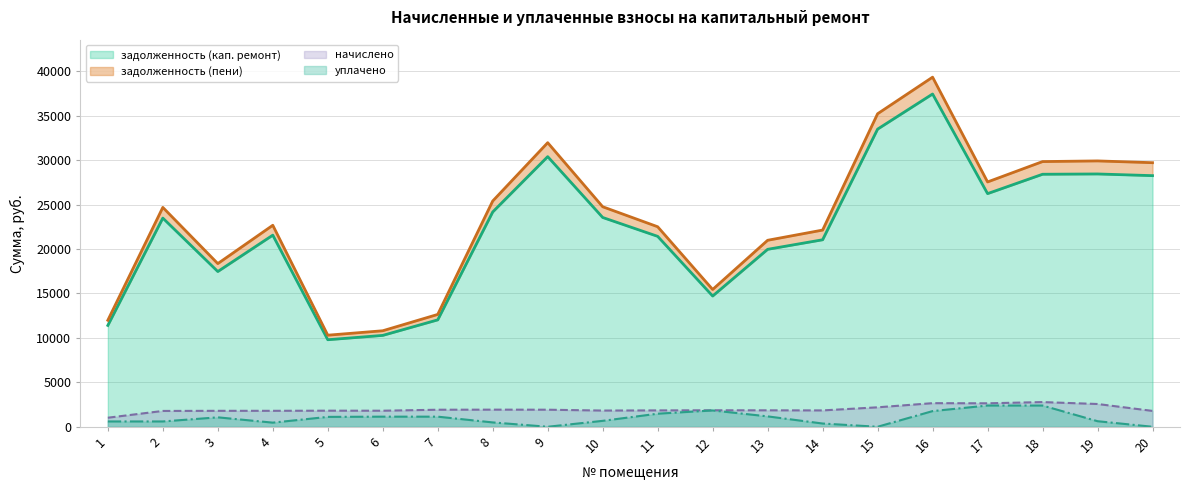

What is the maximum value for уплачено?

2389.3